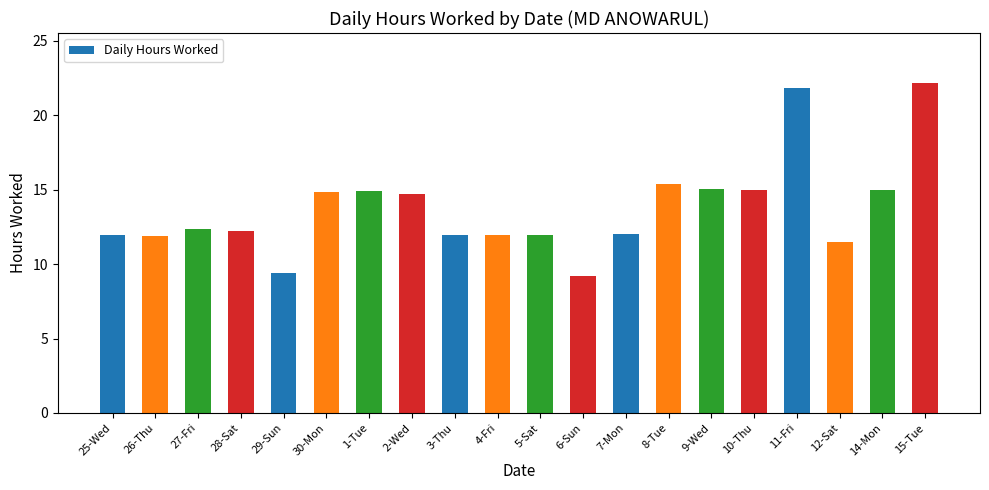

Does the chart contain stacked bars?

No